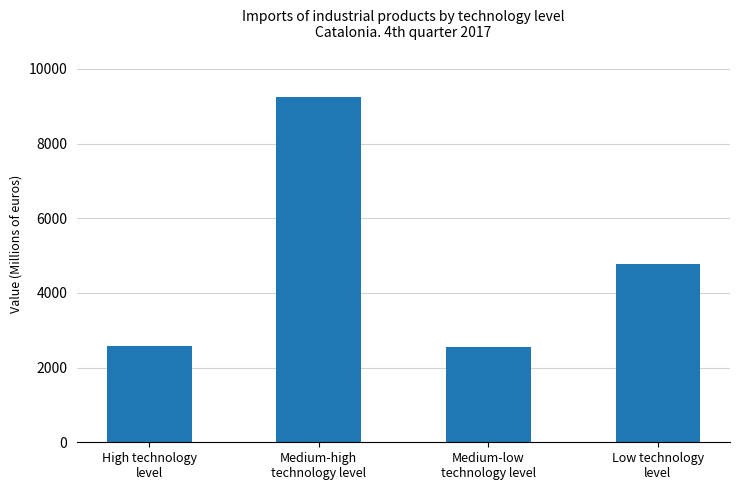

What is the value of the 1st bar from the left?

2582.0